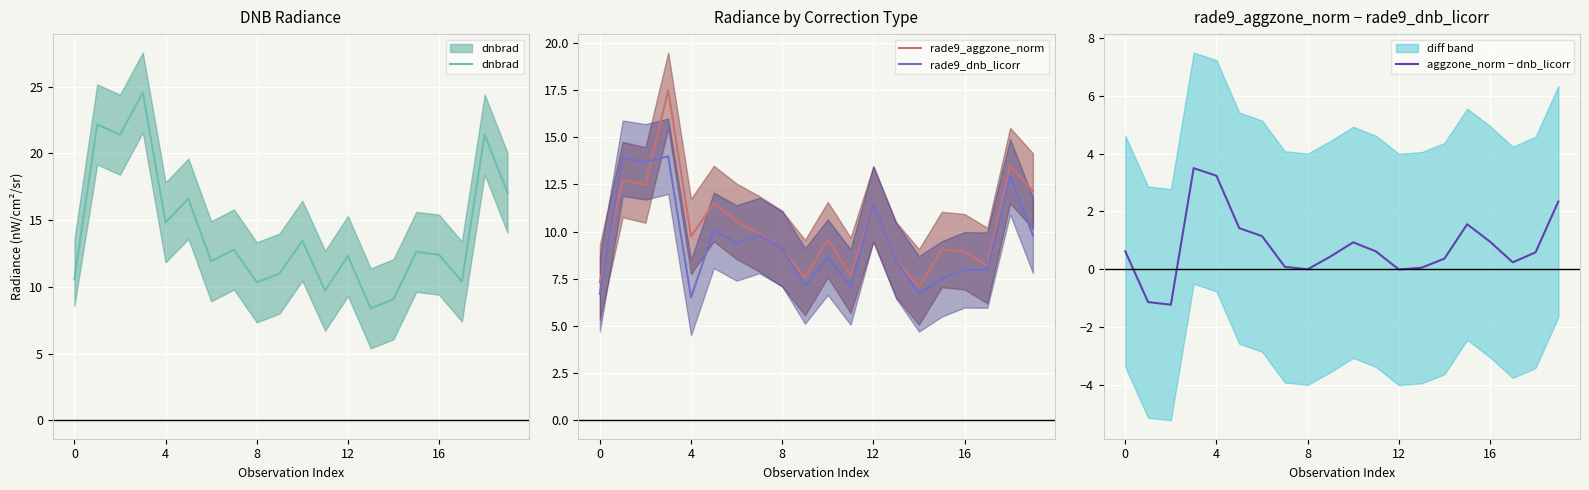

Does the chart display data point markers on the line(s)?

No